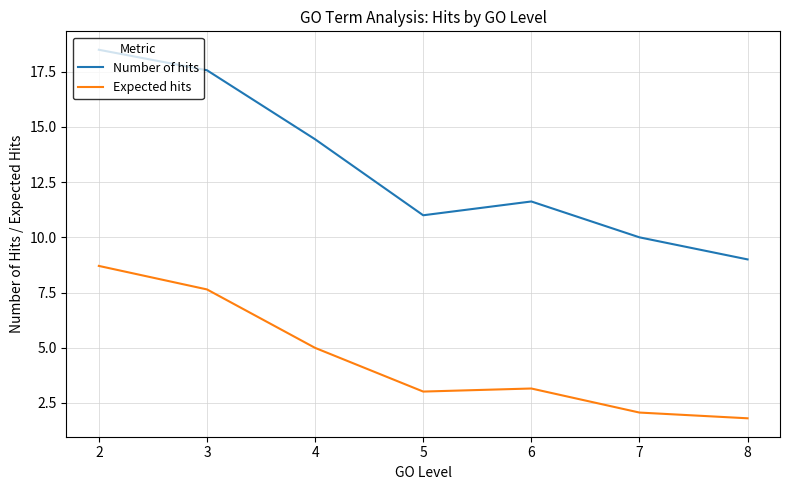

True or false: Expected hits and Number of hits cross at least once.

False